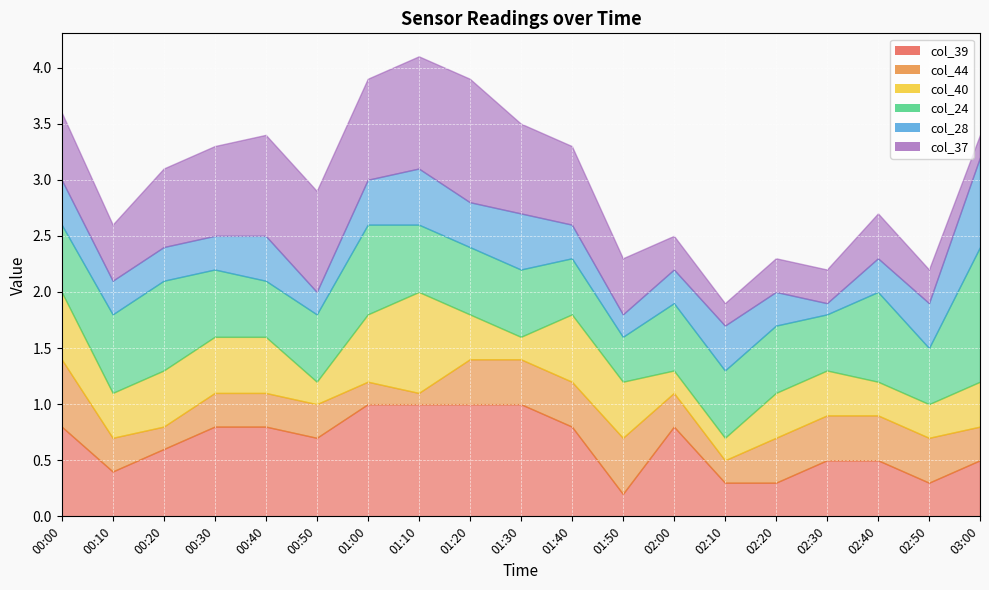

What is the total value across all series at 01:20?

3.9